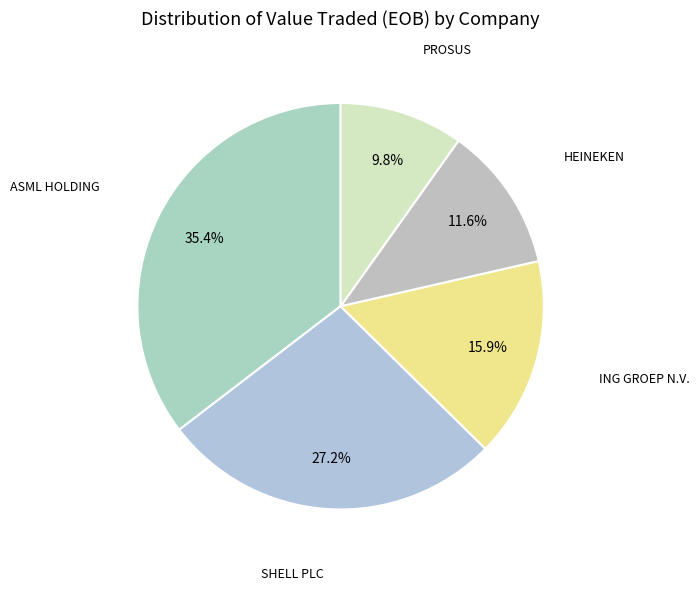

Which category has the biggest portion of the pie?

ASML HOLDING